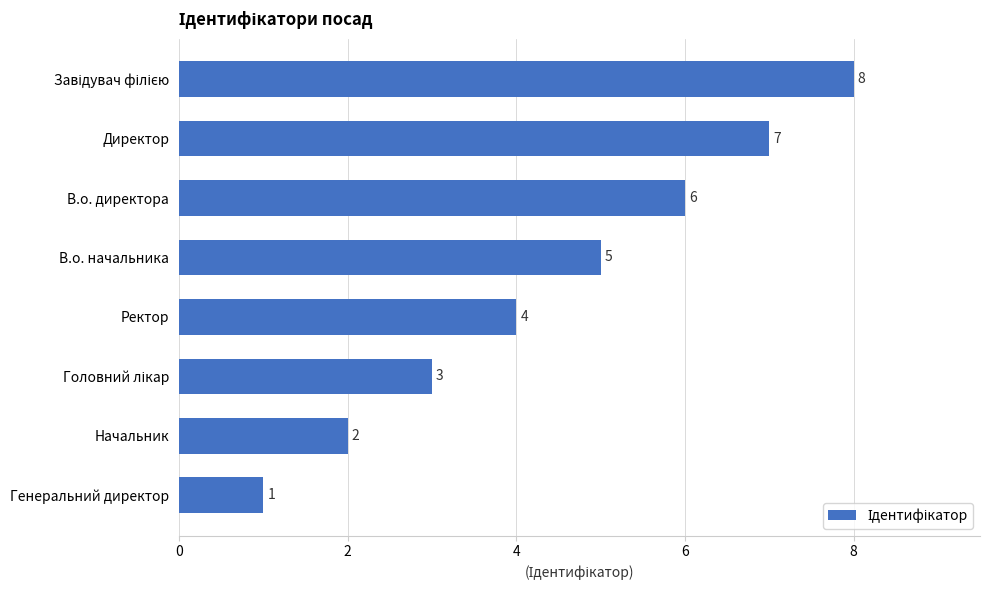

What is the ratio of the value at Директор to the value at В.о. директора?

1.2